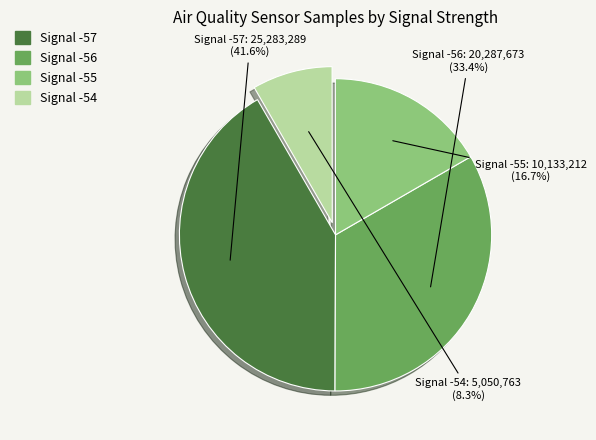

Is there any slice that represents more than half of the pie?

No